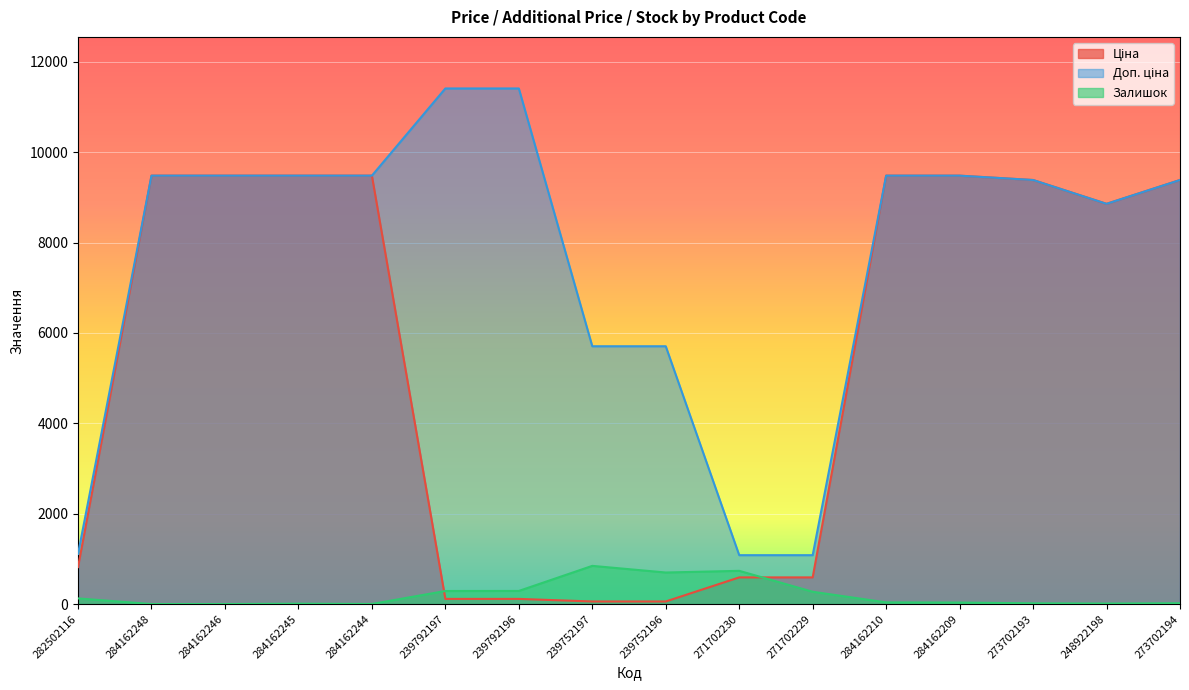

How many data points does each series have?

16